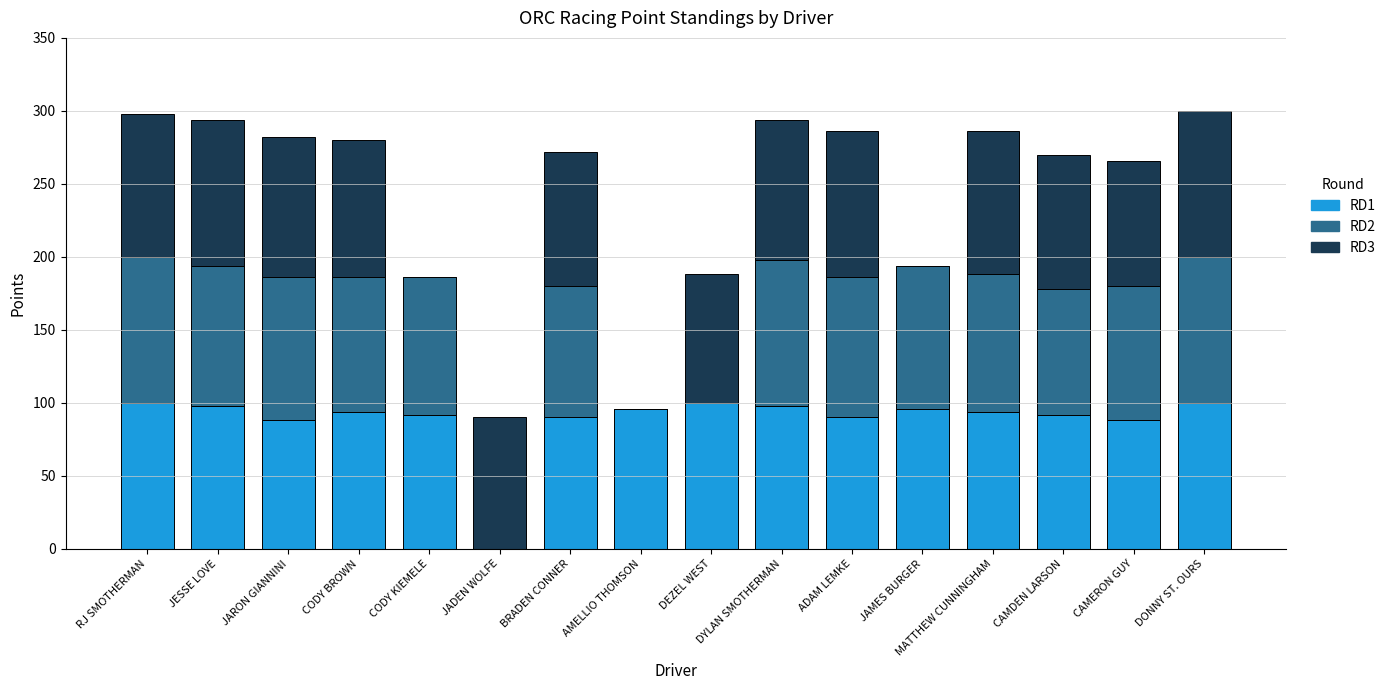

What is the total value across all series at JAMES BURGER?

194